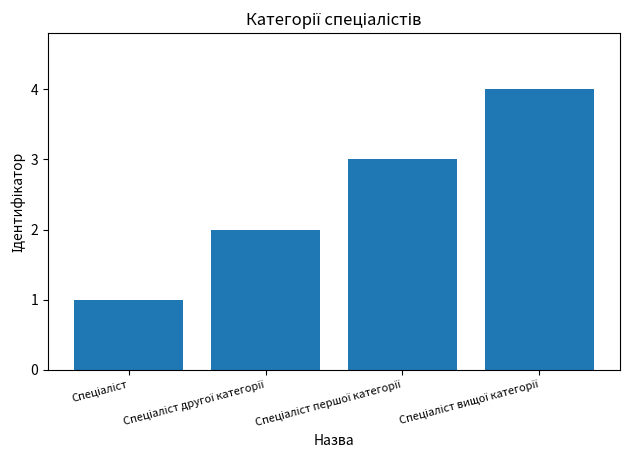

What is the greatest value displayed?

4